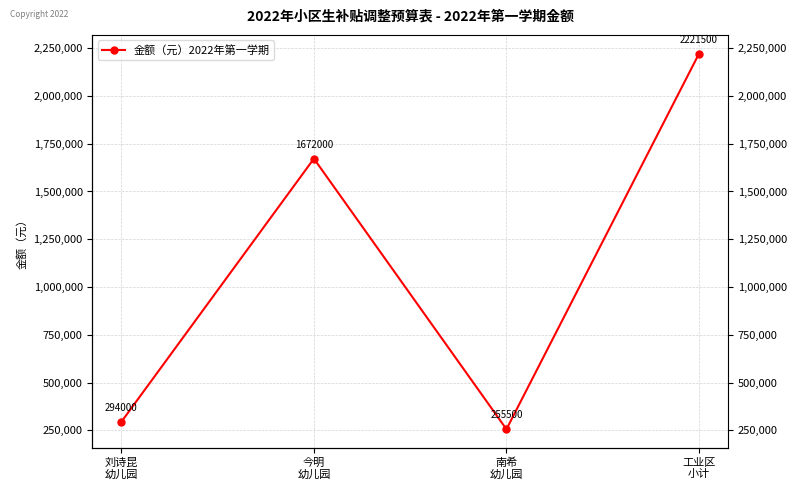

How many categories are shown in the chart?

4